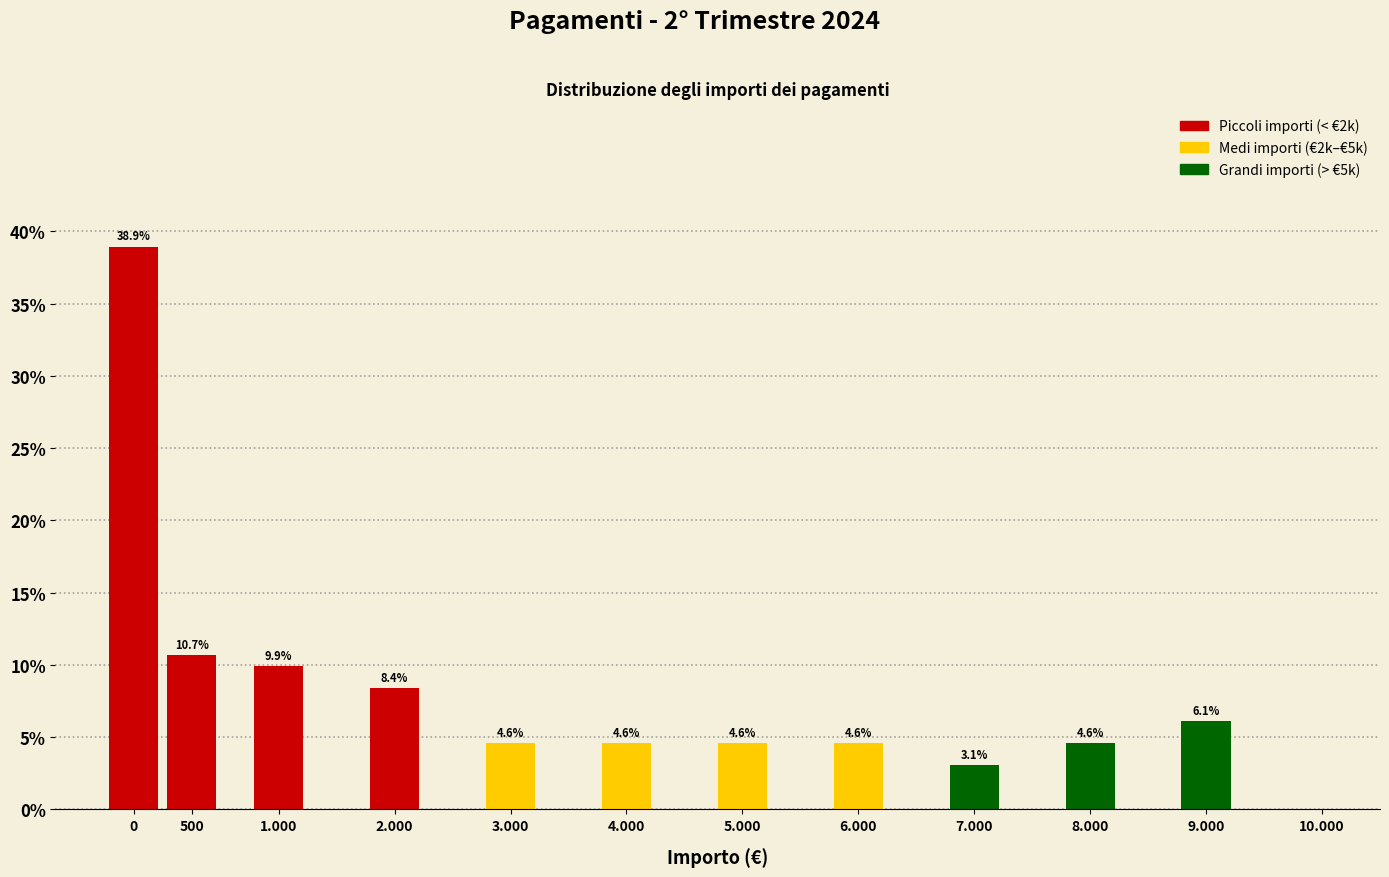

Reading left to right, list all the values displayed in this chart.

0=38.9	500=10.7	1.000=9.9	2.000=8.4	3.000=4.6	4.000=4.6	5.000=4.6	6.000=4.6	7.000=3.1	8.000=4.6	9.000=6.1	10.000=0.0